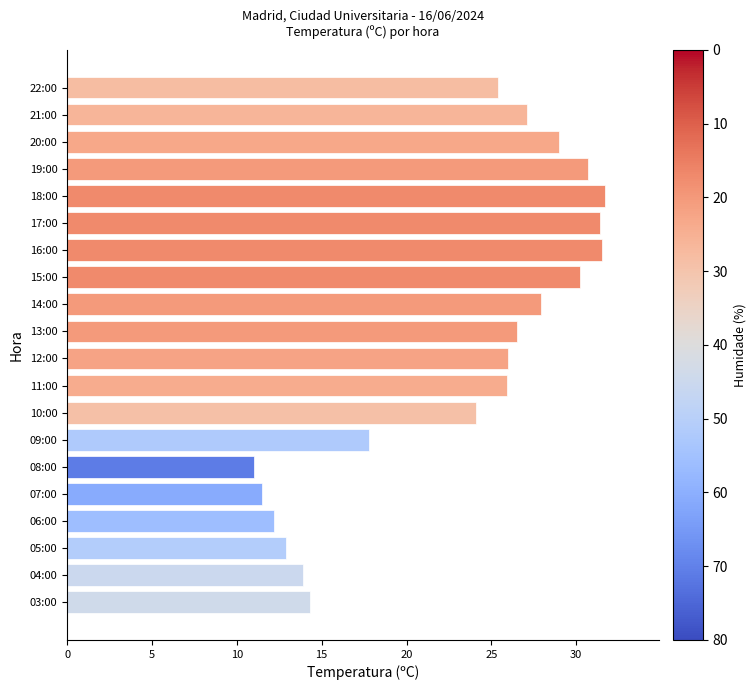

Count the number of categories in the chart.

20